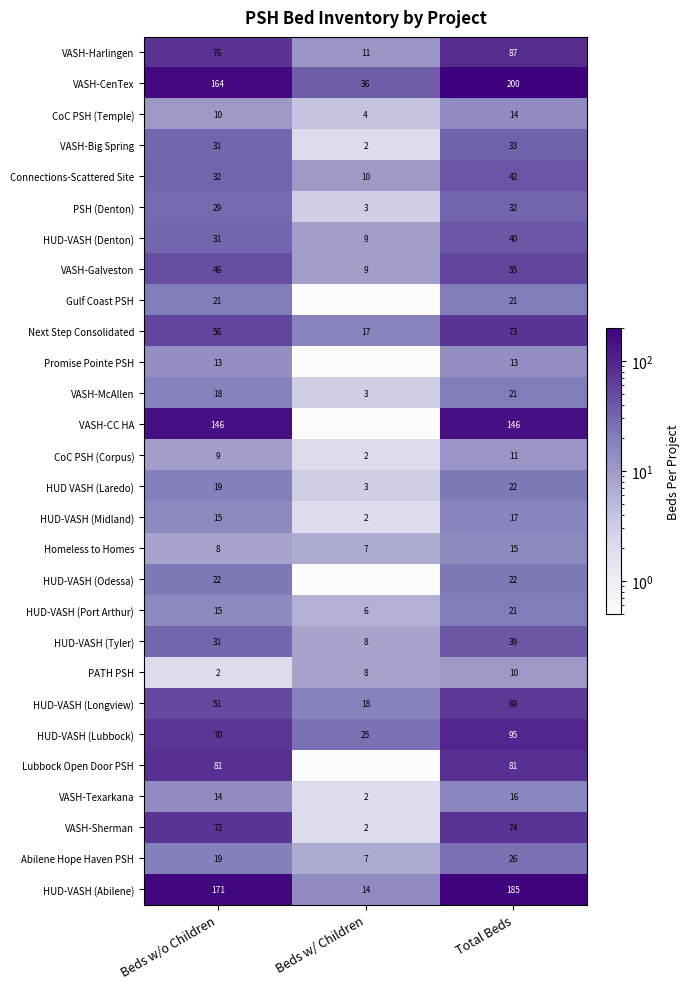

What is the spread (max minus min) of values at Total Beds?

190.0